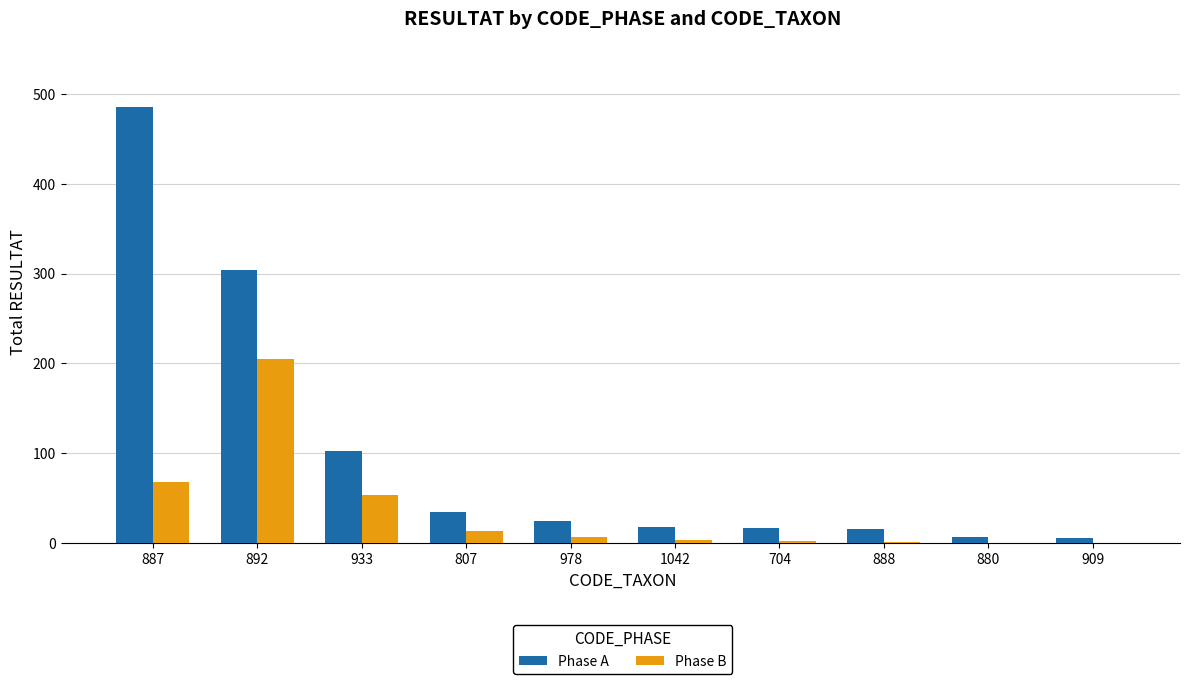

At which label does Phase B reach its peak?

892